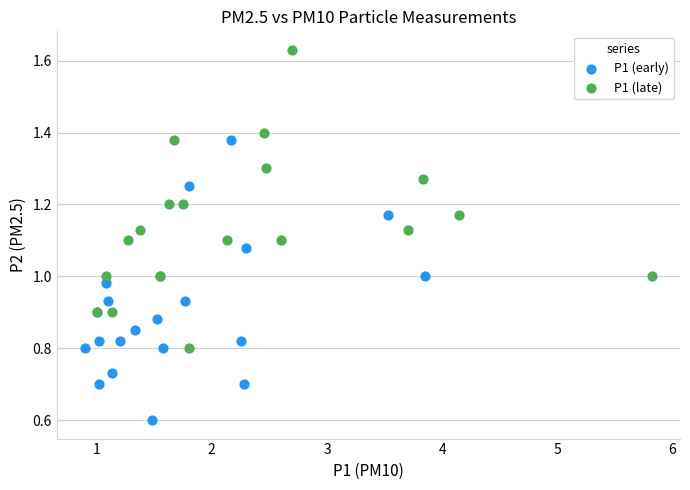

Which series reaches the maximum Y coordinate?

P1 (late)